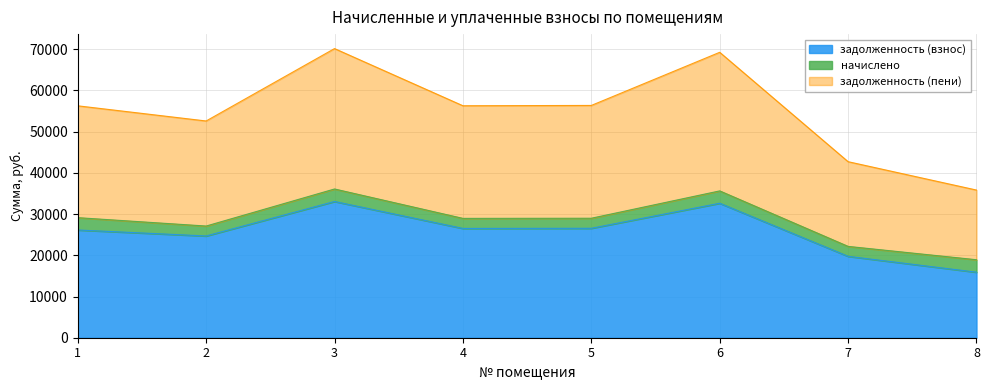

What is the average value of the задолженность (взнос) series?

25650.9